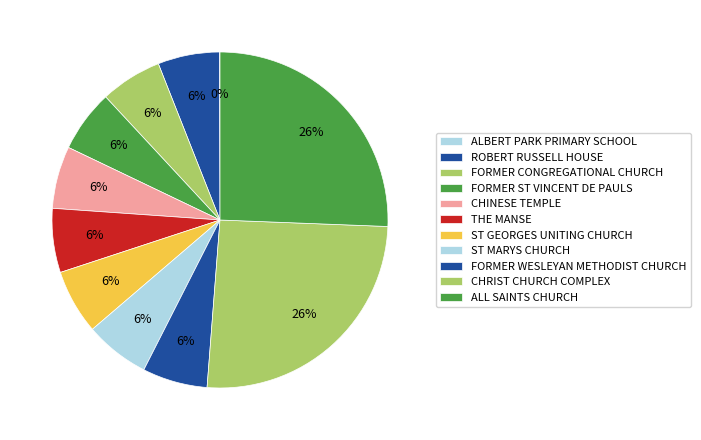

What is the ratio of the value at ST MARYS CHURCH to the value at ALBERT PARK PRIMARY SCHOOL?

110.7